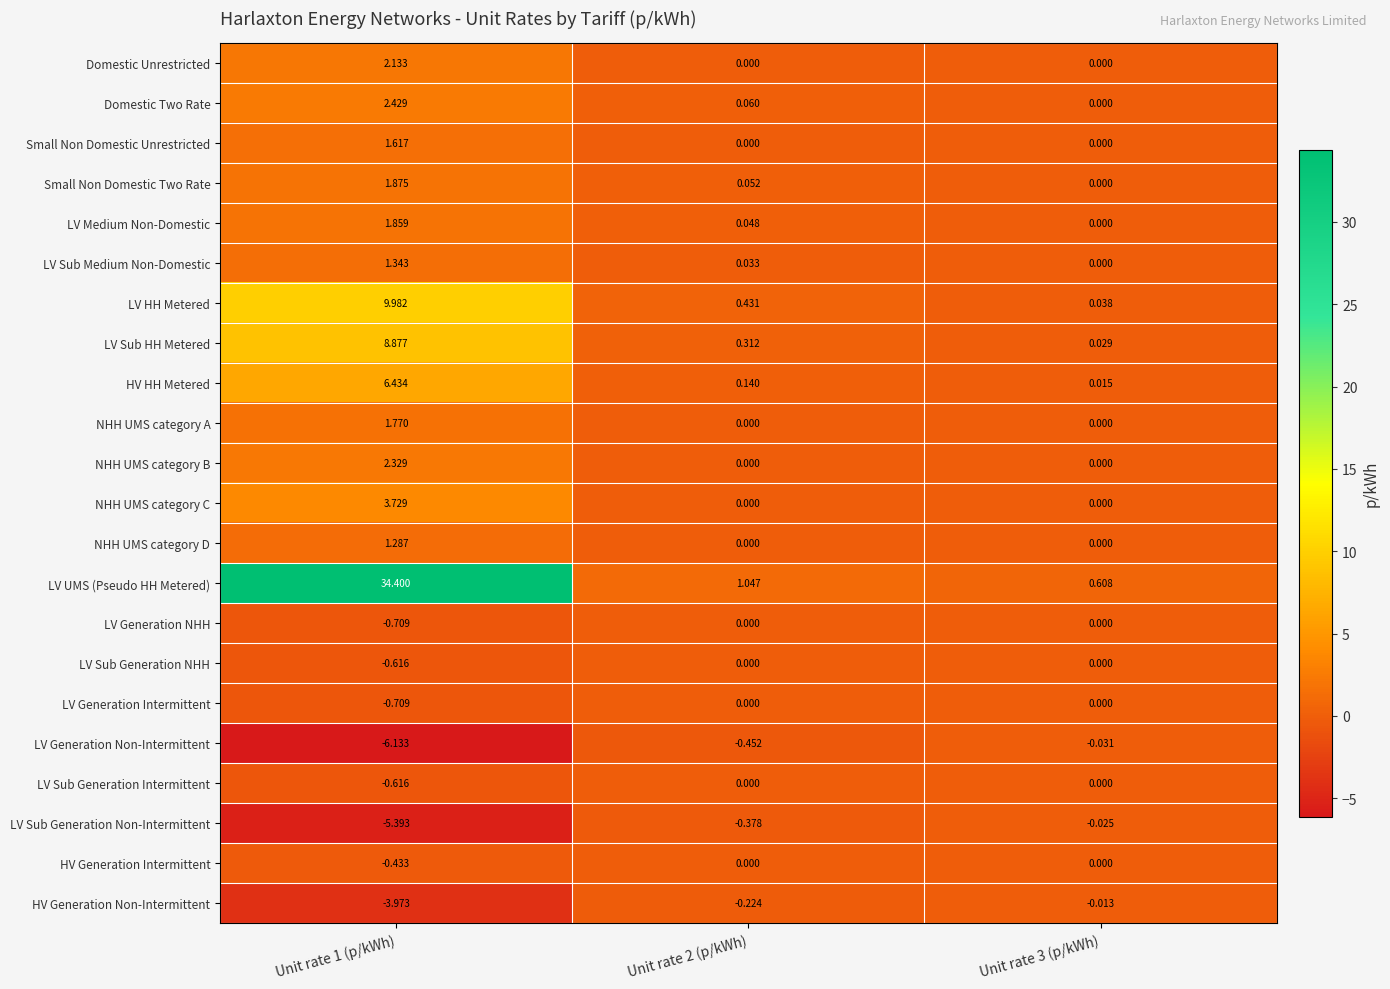

Which series has the widest spread of values?

LV UMS (Pseudo HH Metered)